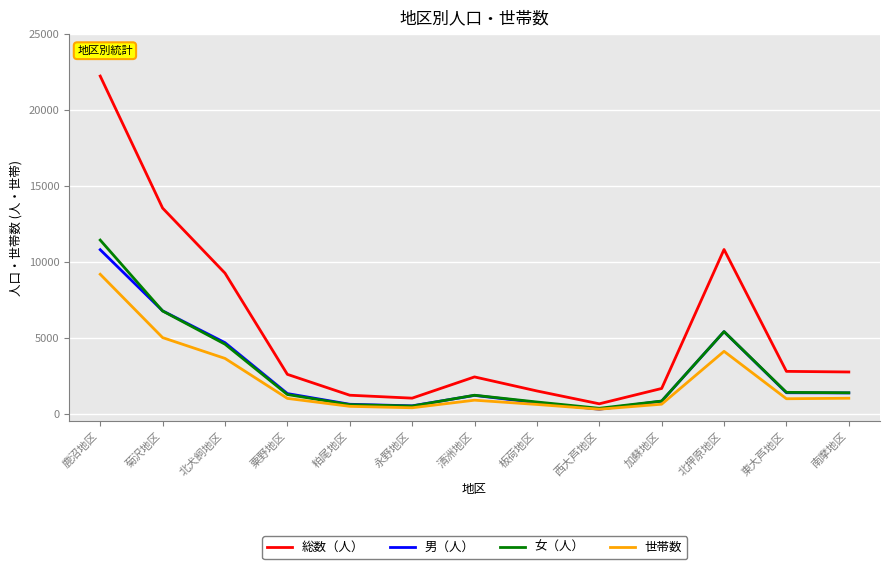

True or false: 男（人） and 総数（人） intersect in this chart.

False